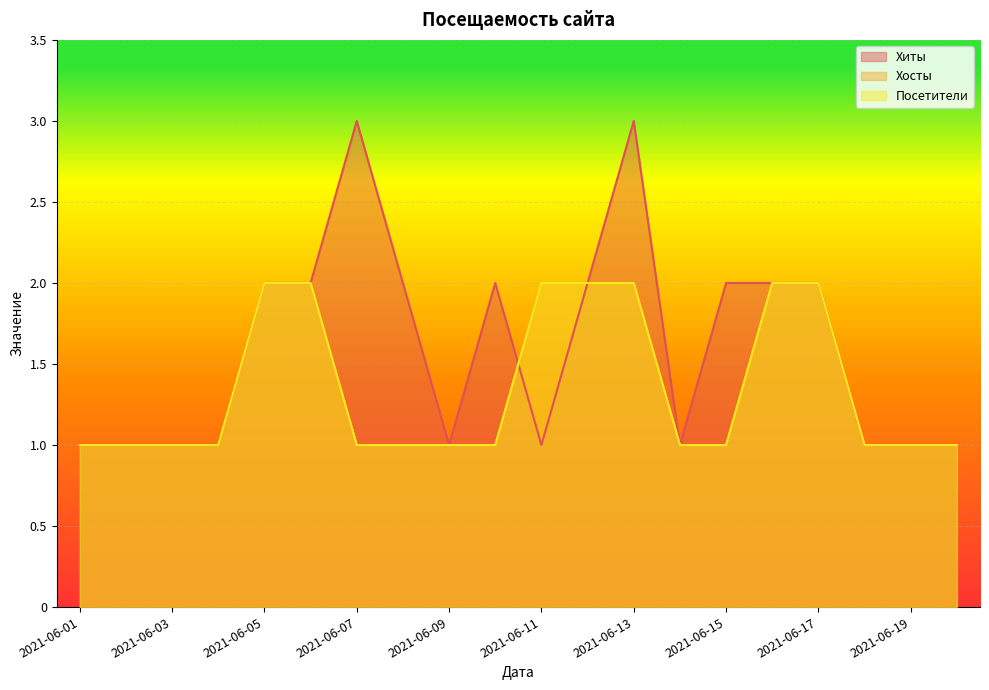

Which series has the largest total across all categories?

Хиты